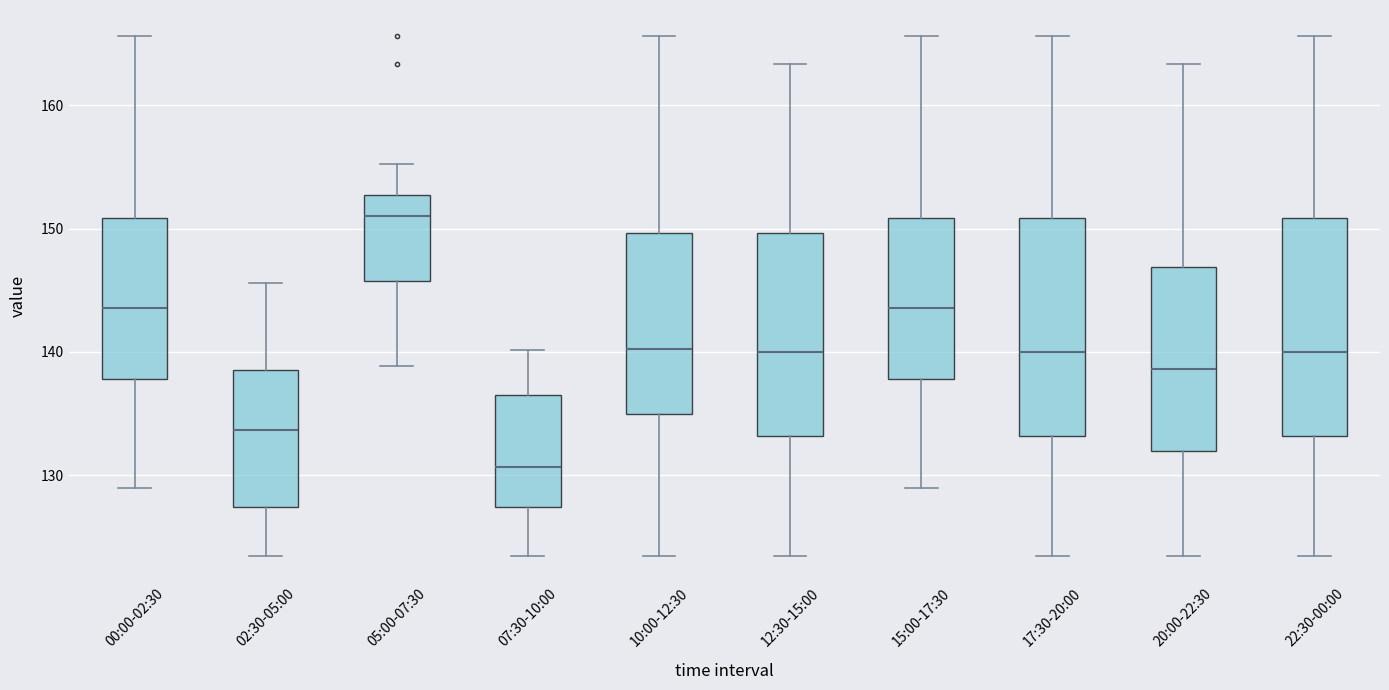

Which box has the highest median line?

05:00-07:30